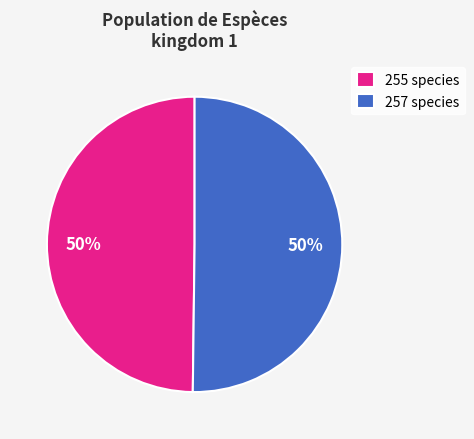

How many slices are in this pie chart?

2